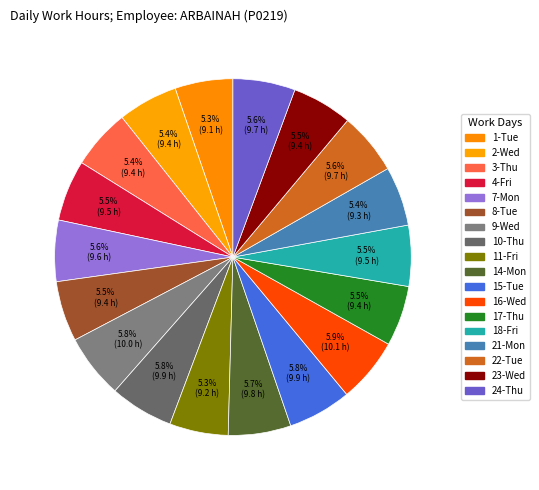

Is there a majority slice in this chart?

No